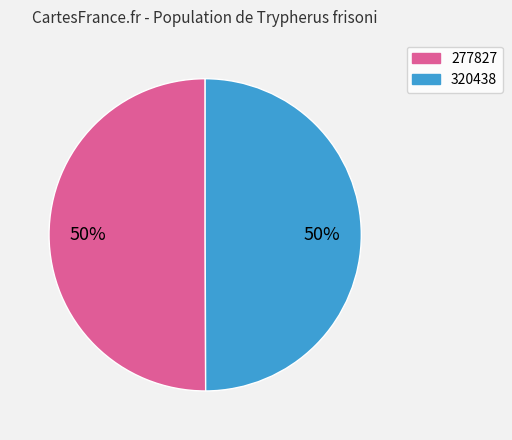

Do 277827 and 320438 together represent more than half of the pie?

Yes